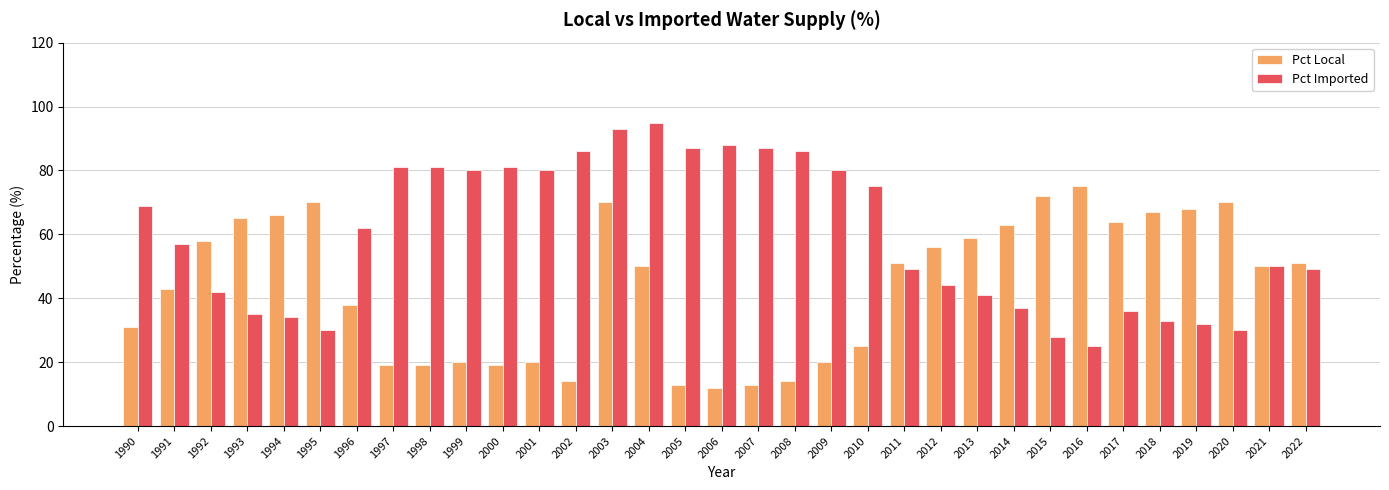

Read the Pct Local value at 1991, to the nearest 10.

40